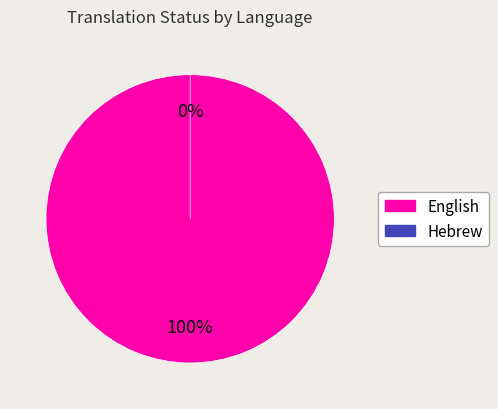

Does English represent more than half of the total?

Yes